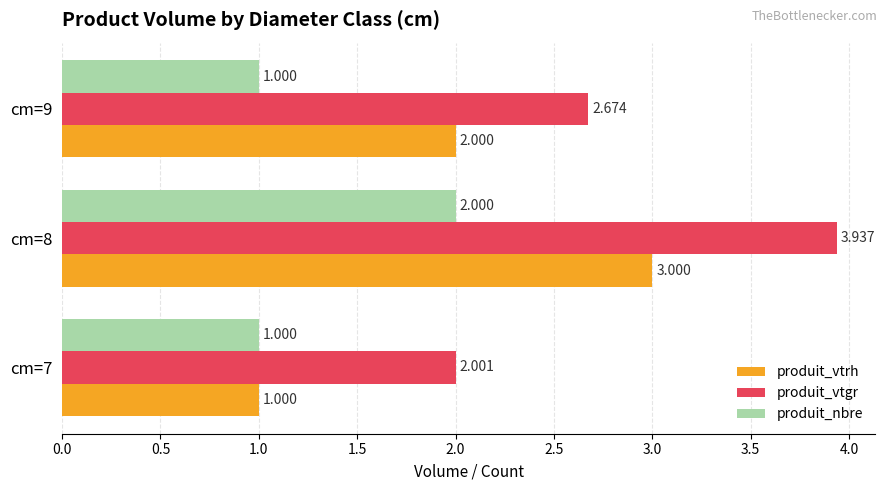

List the series in order of their peak value, highest first.

produit_vtgr, produit_vtrh, produit_nbre